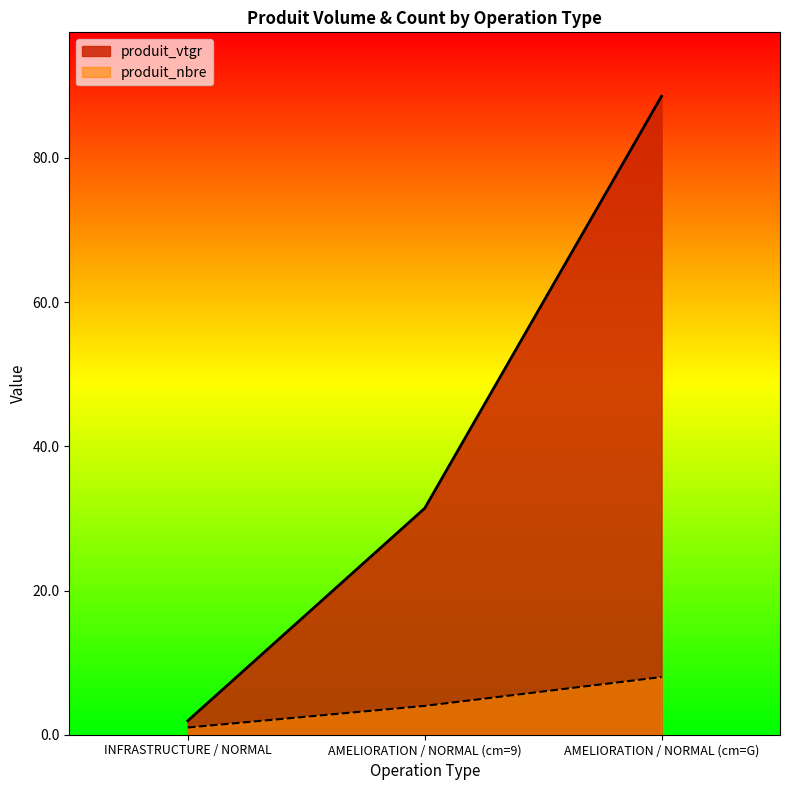

Which category has the highest value in the produit_nbre series?

AMELIORATION / NORMAL (cm=G)